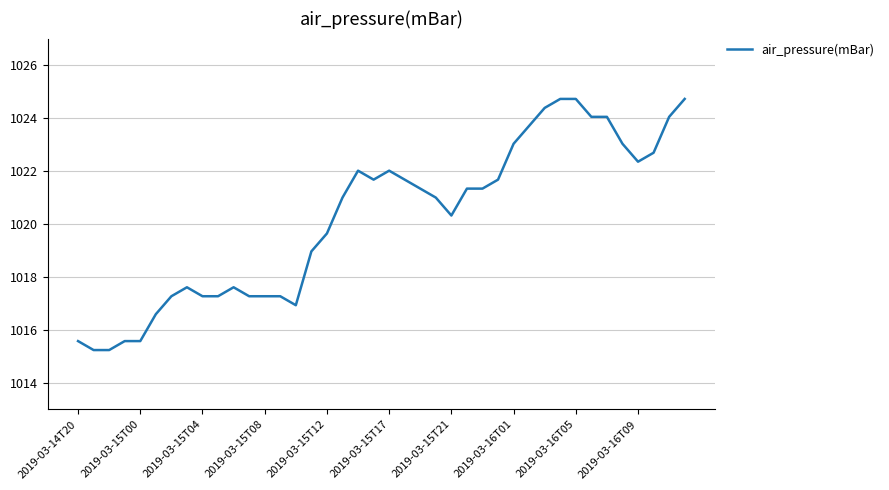

What is the difference between the maximum and minimum values?

9.5